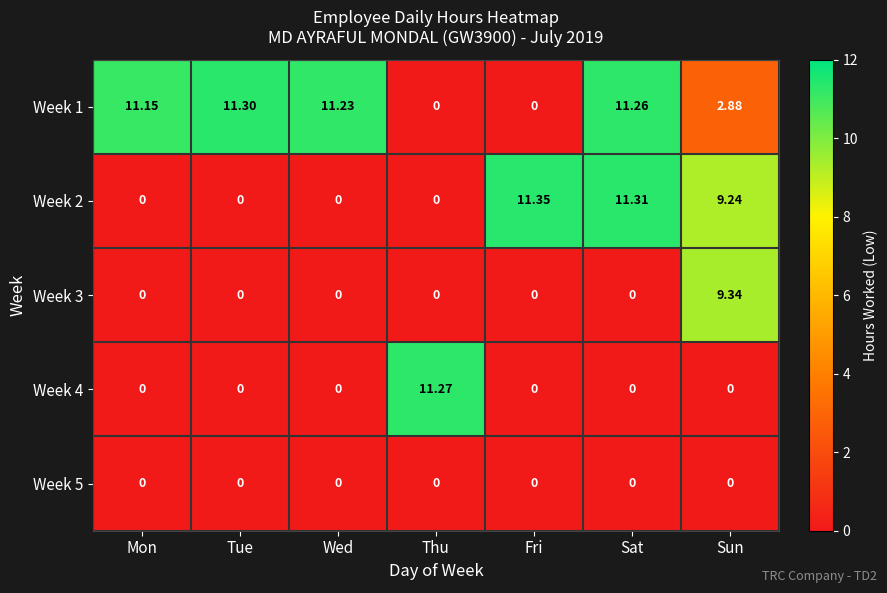

Which category has the highest value across all series?

Fri